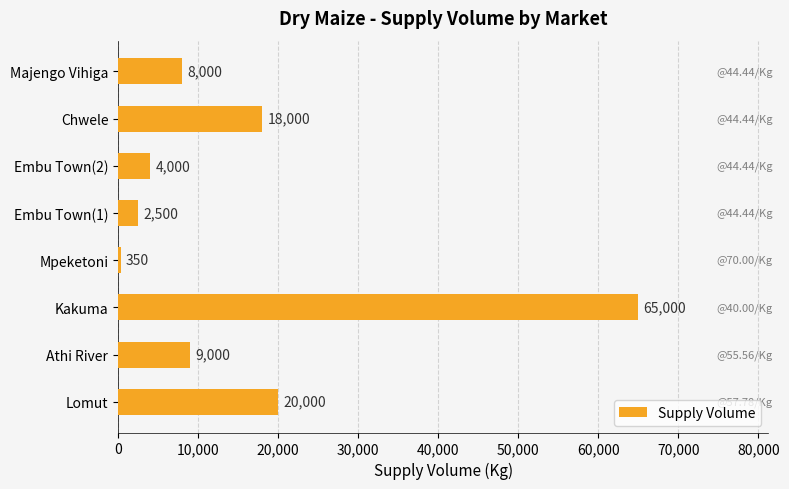

Reading bottom to top, extract all data points from this chart.

20000	9000	65000	350	2500	4000	18000	8000